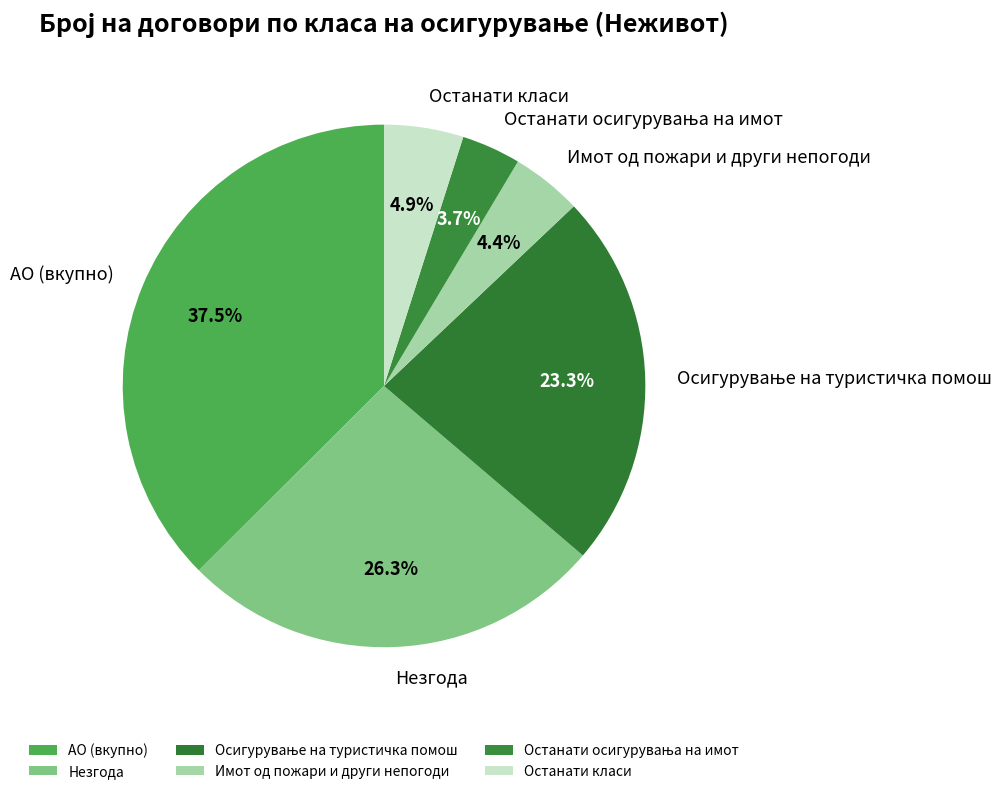

Is there a majority slice in this chart?

No